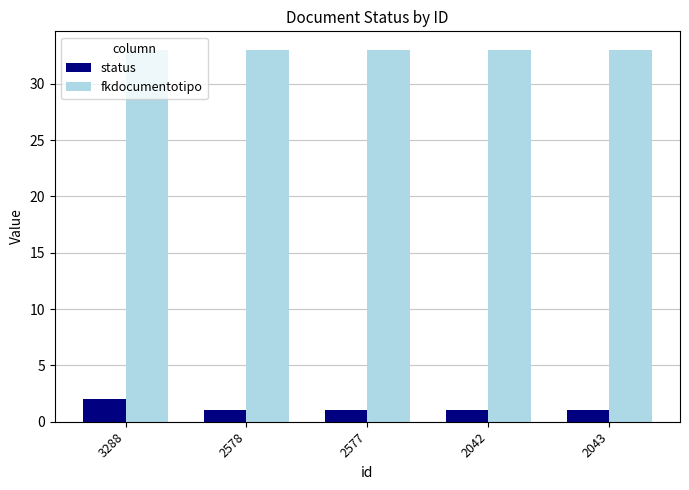

What is the lowest value of the status series?

1